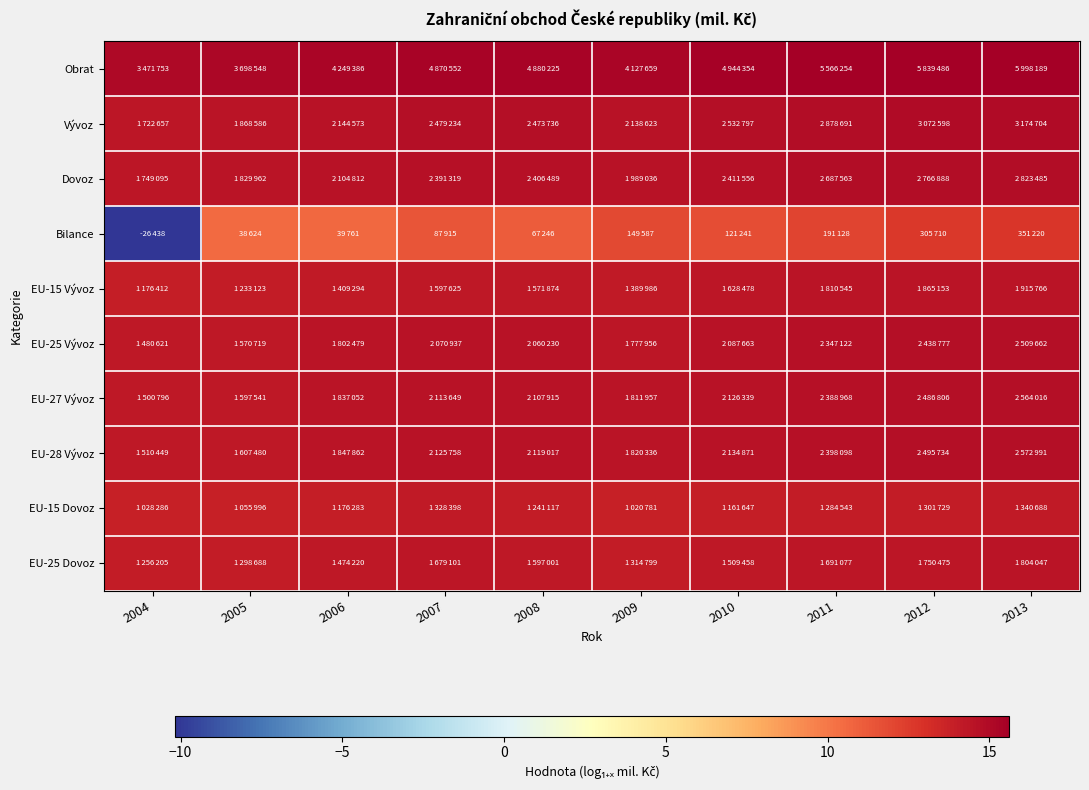

What is the total value across all series at 2010?

142.8